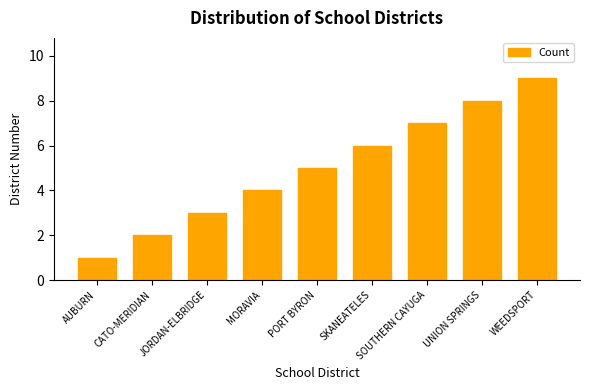

What is the label of the 5th bar from the right?

PORT BYRON